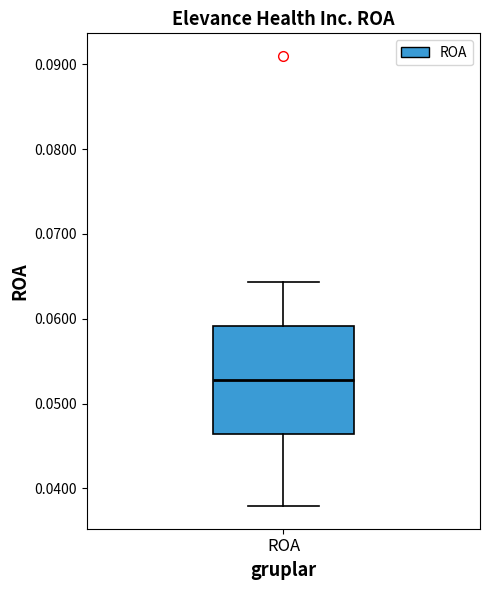

Where does the upper whisker of the box for ROA end on the y-axis? The values are not printed on the chart, so give them approximately, as read against the axis.

0.064